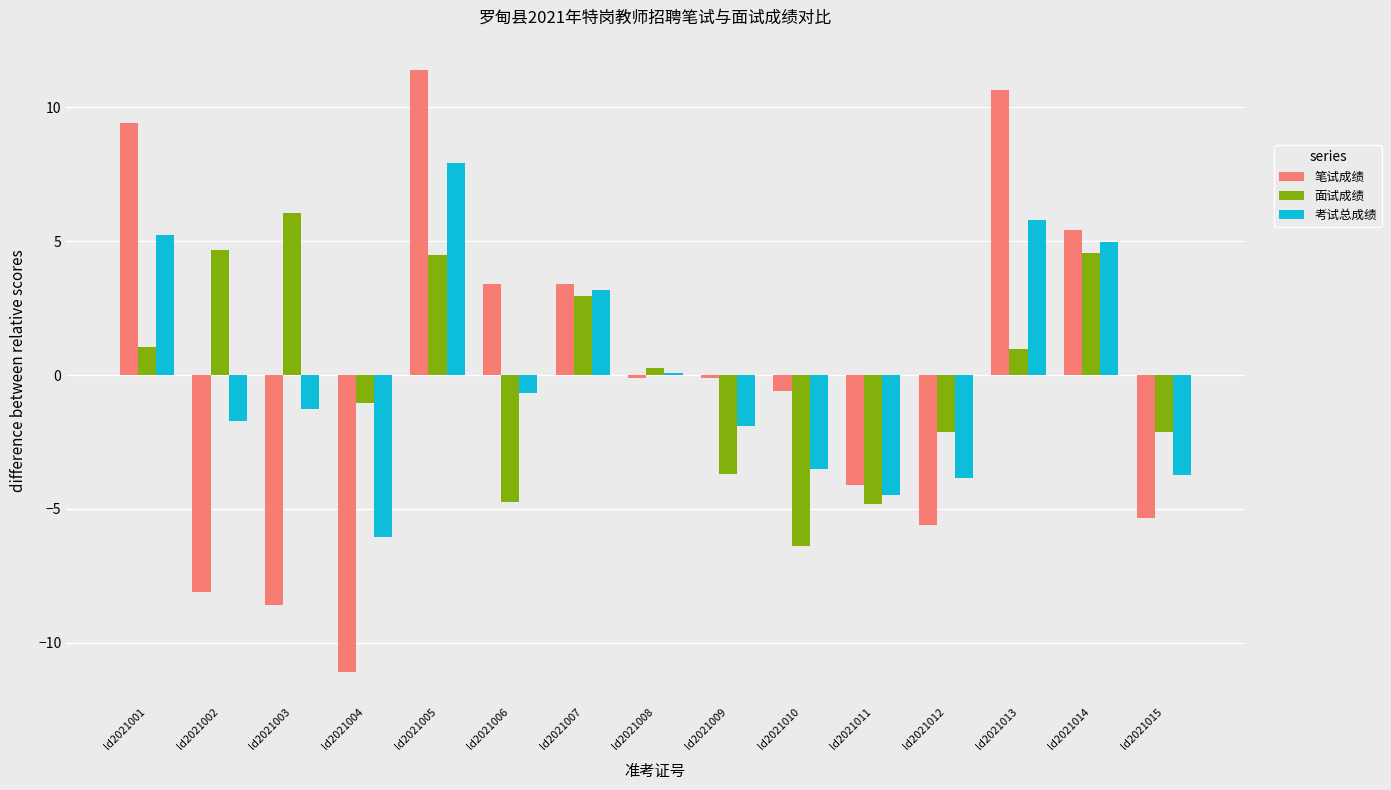

How many data points does each series have?

15